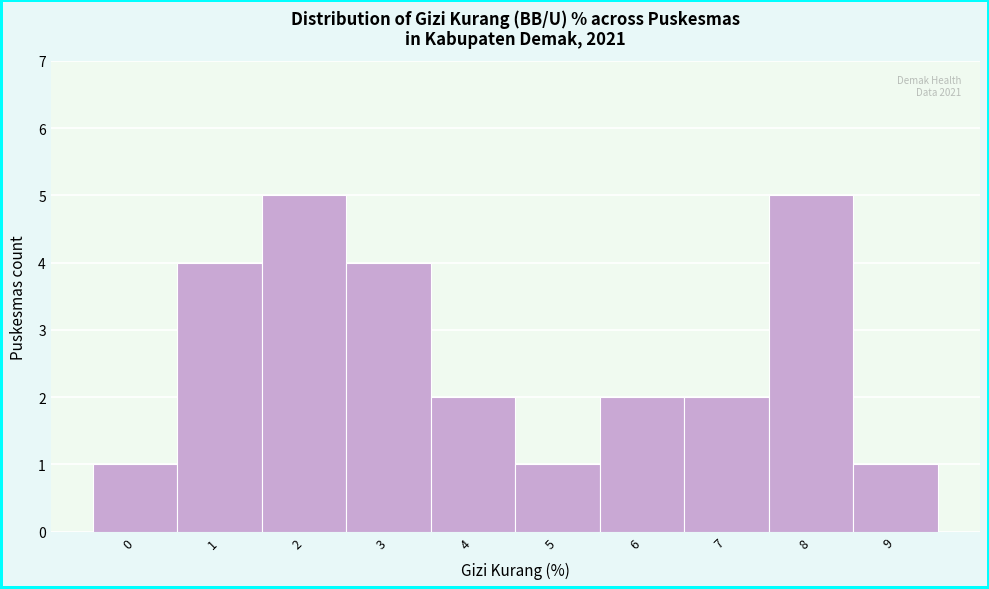

Reading right to left, transcribe all the data shown in this chart.

9=1	8=5	7=2	6=2	5=1	4=2	3=4	2=5	1=4	0=1